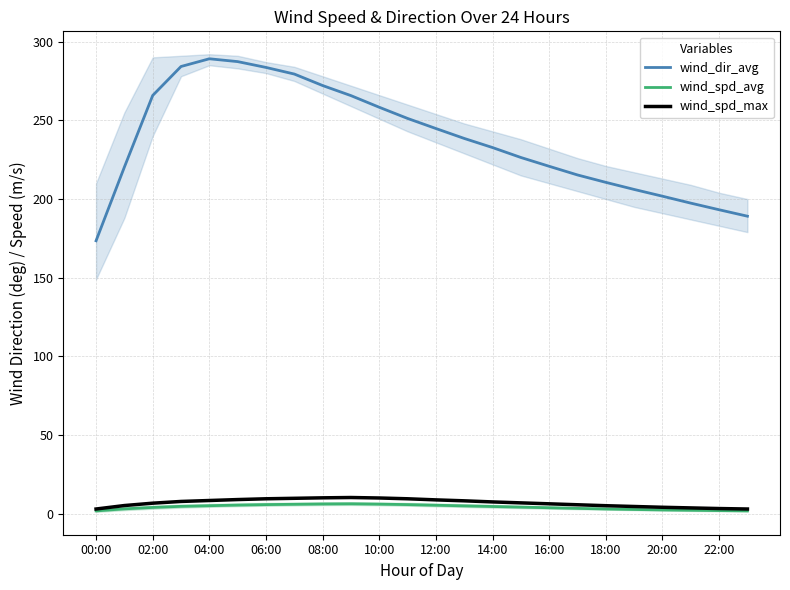

The wind_dir_avg series shows 289.1 at 04:00. True or false?

True